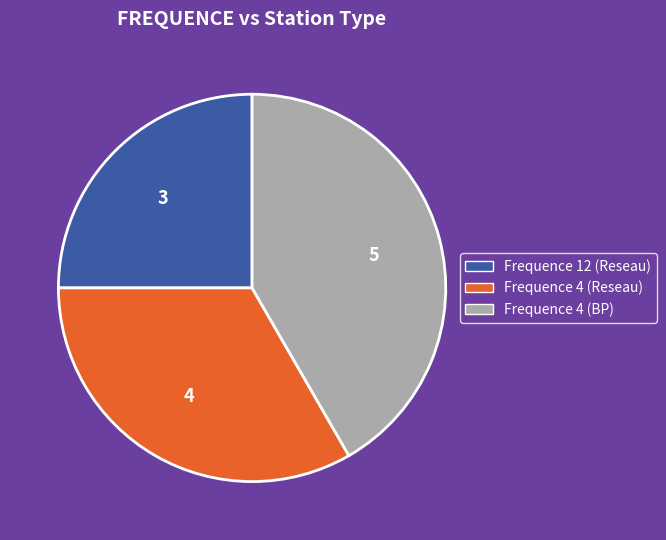

Is there any slice that represents more than half of the pie?

No